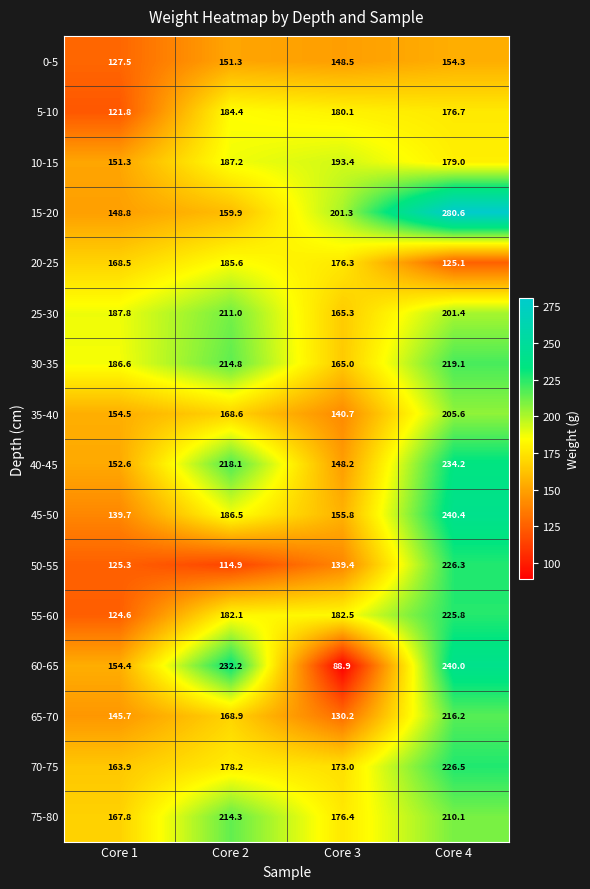

What is the highest value of the 70-75 series?

226.5